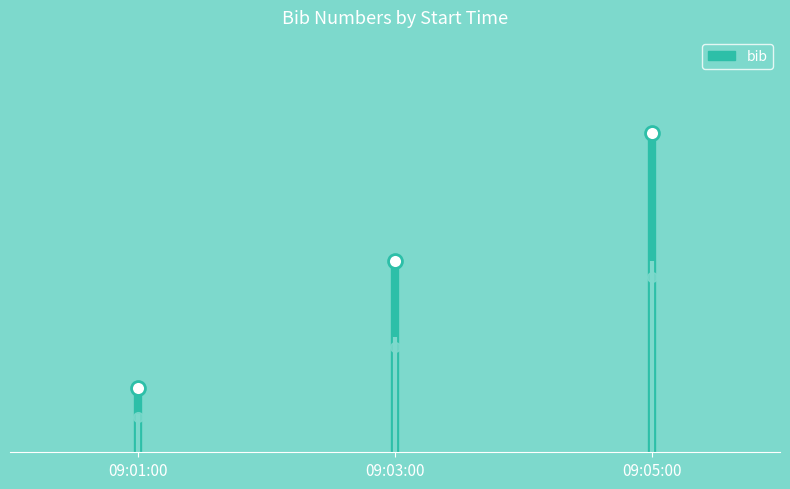

Reading left to right, extract all data points from this chart.

09:01:00=1	09:03:00=3	09:05:00=5